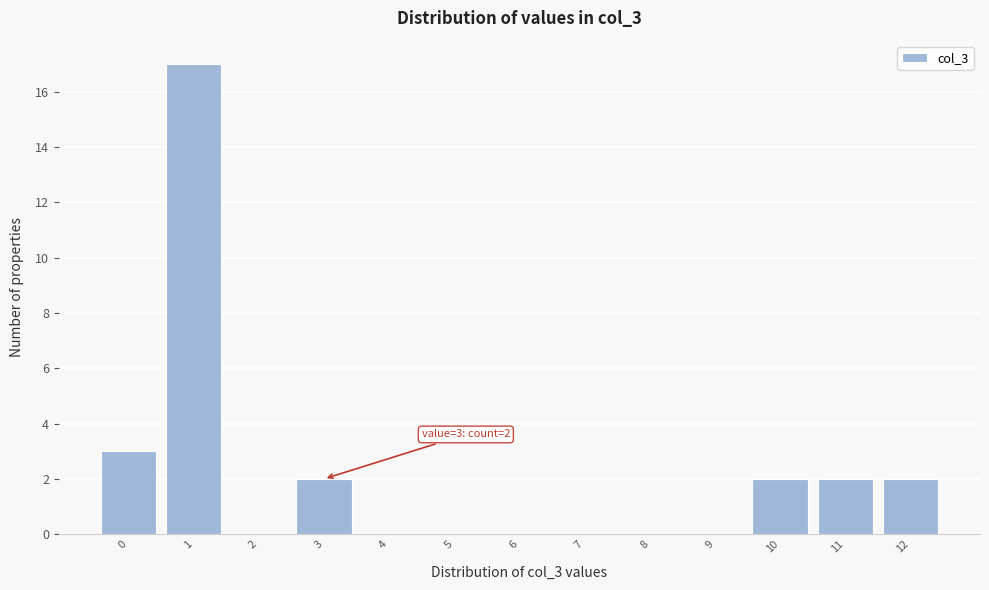

Reading left to right, transcribe all the data shown in this chart.

0=3	1=17	2=0	3=2	4=0	5=0	6=0	7=0	8=0	9=0	10=2	11=2	12=2